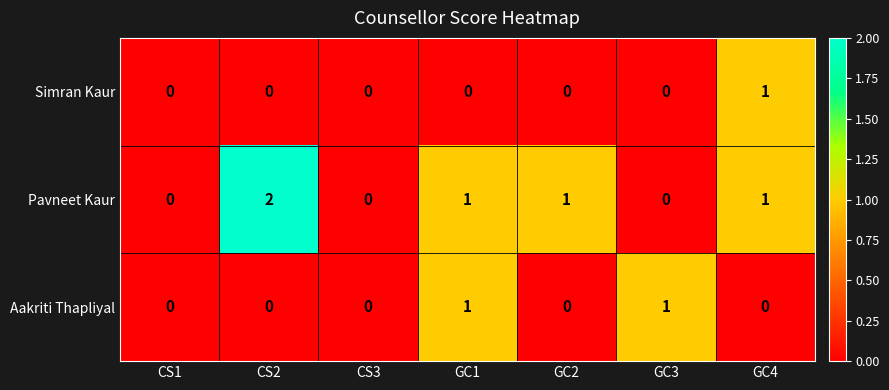

Between GC1 and GC3, which series saw the biggest shift?

Pavneet Kaur